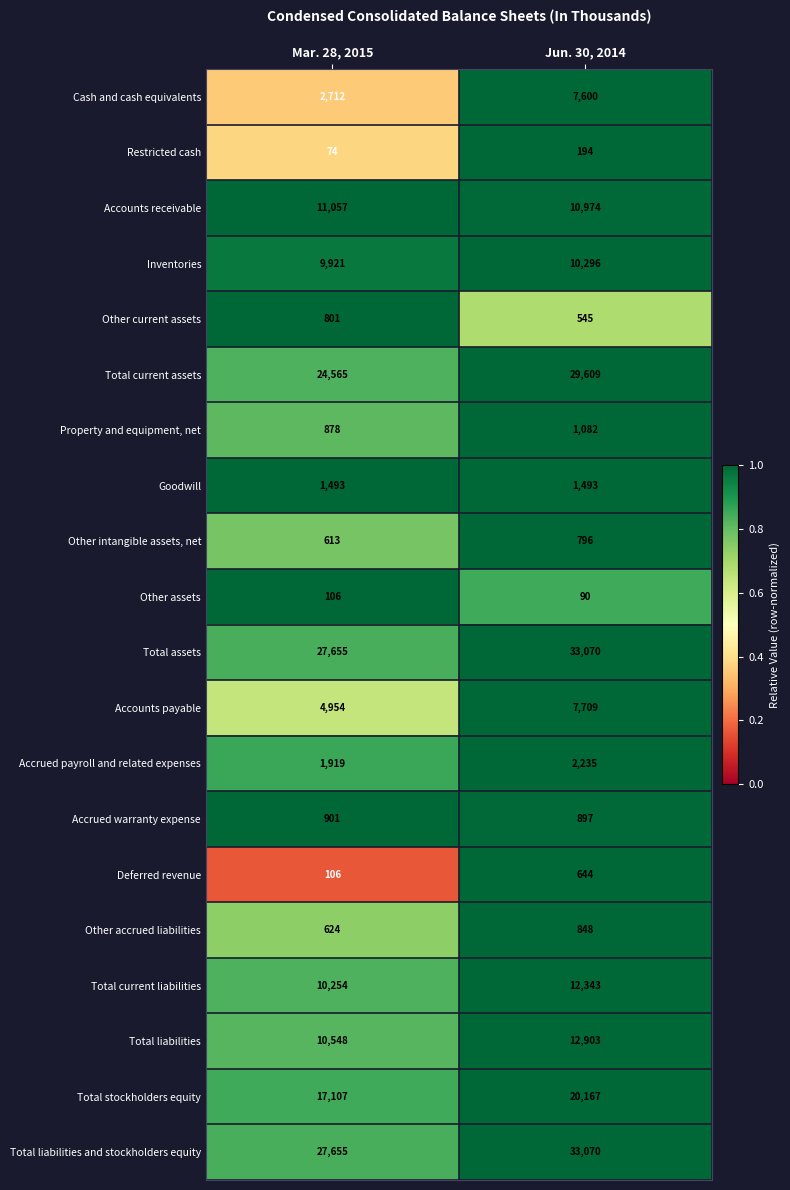

How many categories are shown in the chart?

2